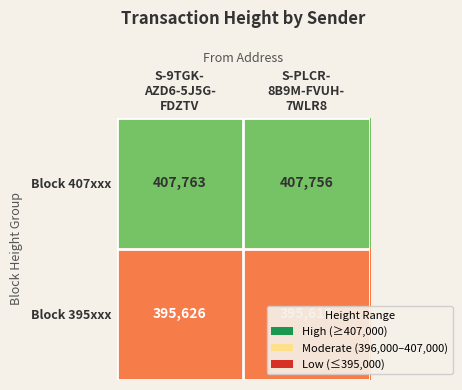

Which series has the largest total across all categories?

Block 407xxx